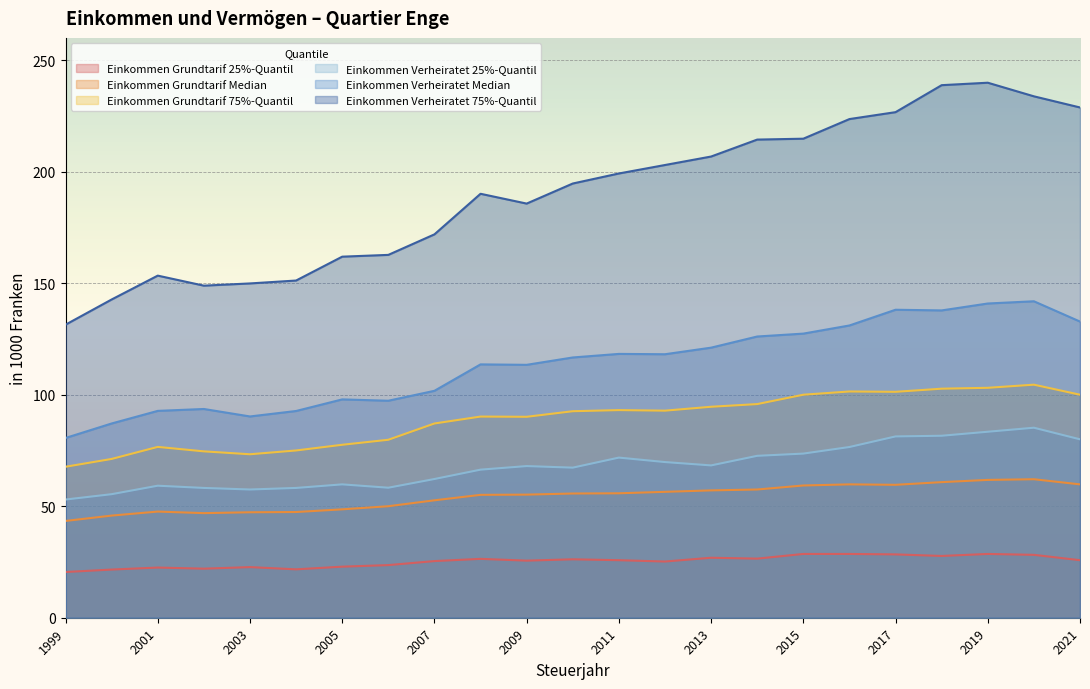

True or false: Einkommen Grundtarif 75%-Quantil and Einkommen Verheiratet 75%-Quantil intersect in this chart.

False